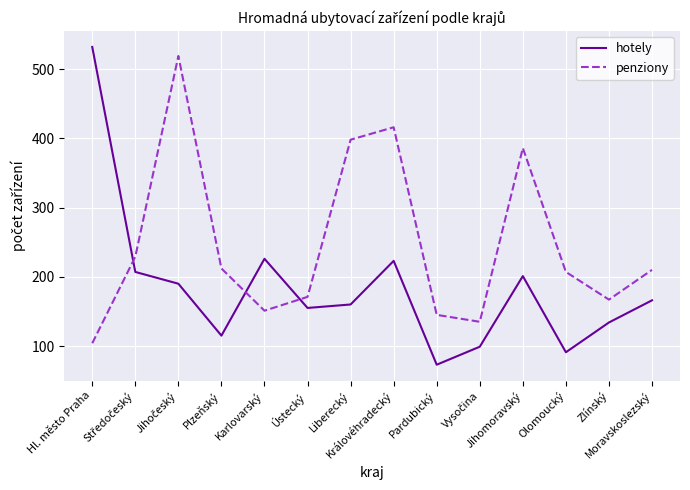

What is the difference between the maximum and minimum values in the hotely series?

459